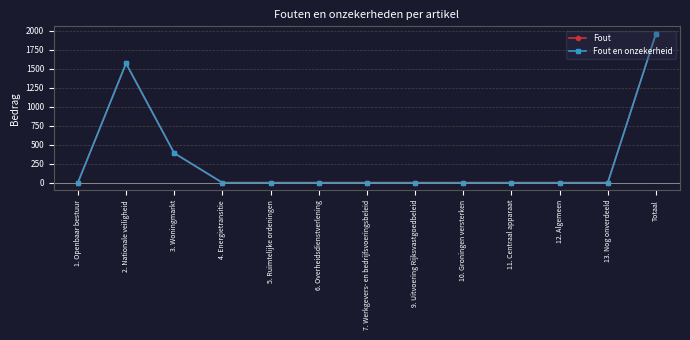

Rank the categories by Fout en onzekerheid value from highest to lowest.

Totaal, 2. Nationale veiligheid, 3. Woningmarkt, 1. Openbaar bestuur, 4. Energietransitie, 5. Ruimtelijke ordeningen, 6. Overheidsdienstverlening, 7. Werkgevers- en bedrijfsvoeringsbeleid, 9. Uitvoering Rijksvastgoedbeleid, 10. Groningen versterken, 11. Centraal apparaat, 12. Algemeen, 13. Nog onverdeeld